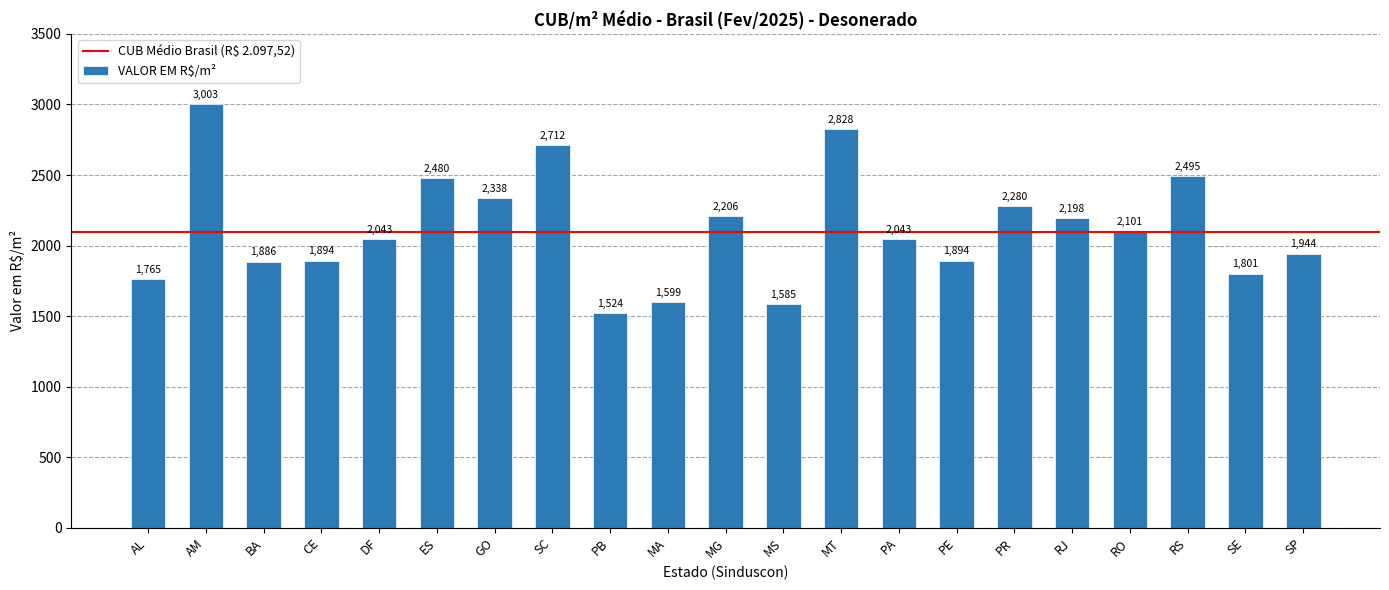

What is the label of the 16th bar from the right?

ES